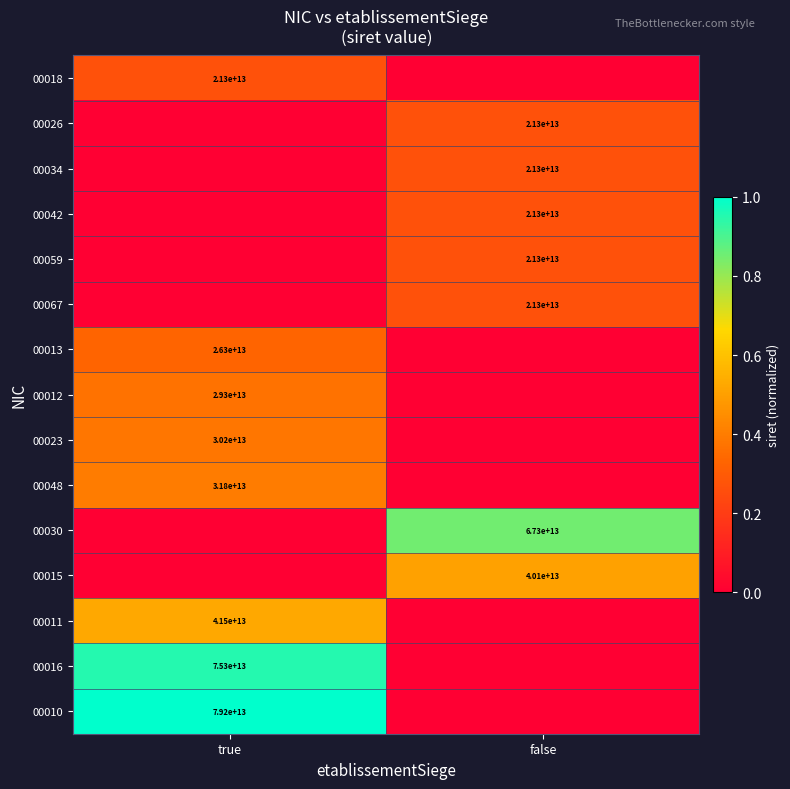

Is it true that 00042 equals 5886221649134 at false?

False